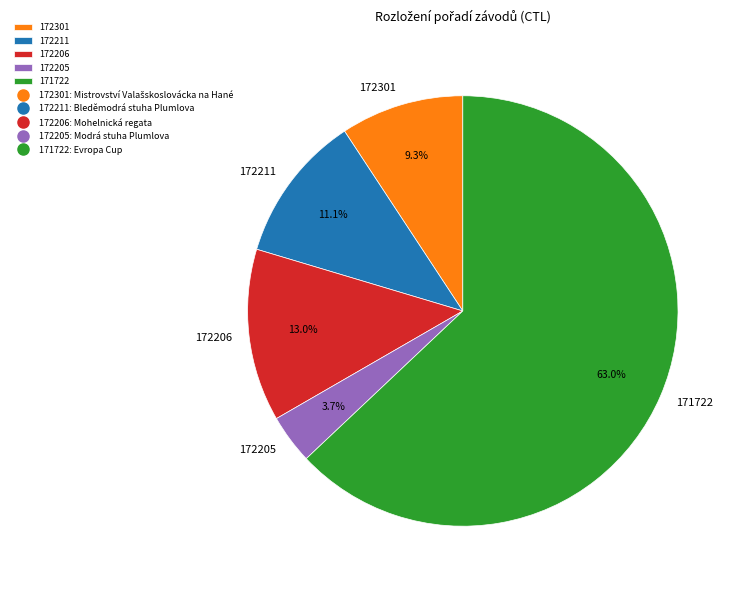

The 172205 slice represents 14% of the pie. True or false?

False